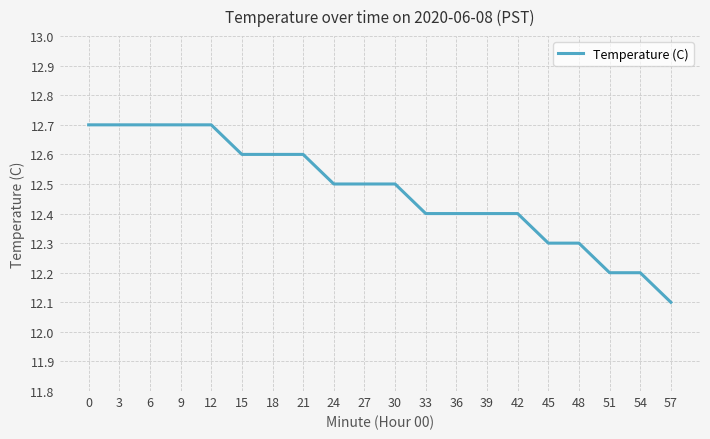

What is the sum of the values at 45 and 57?

24.4